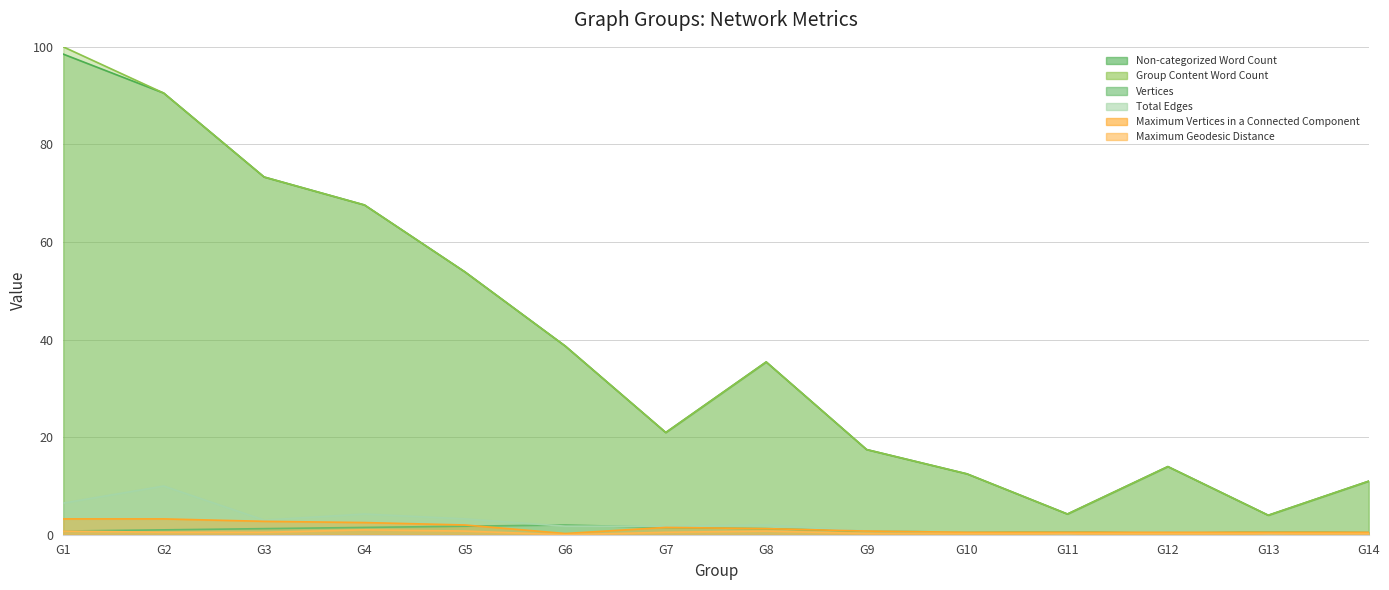

What is the value of the Maximum Geodesic Distance point at the 8th from the left?

0.7